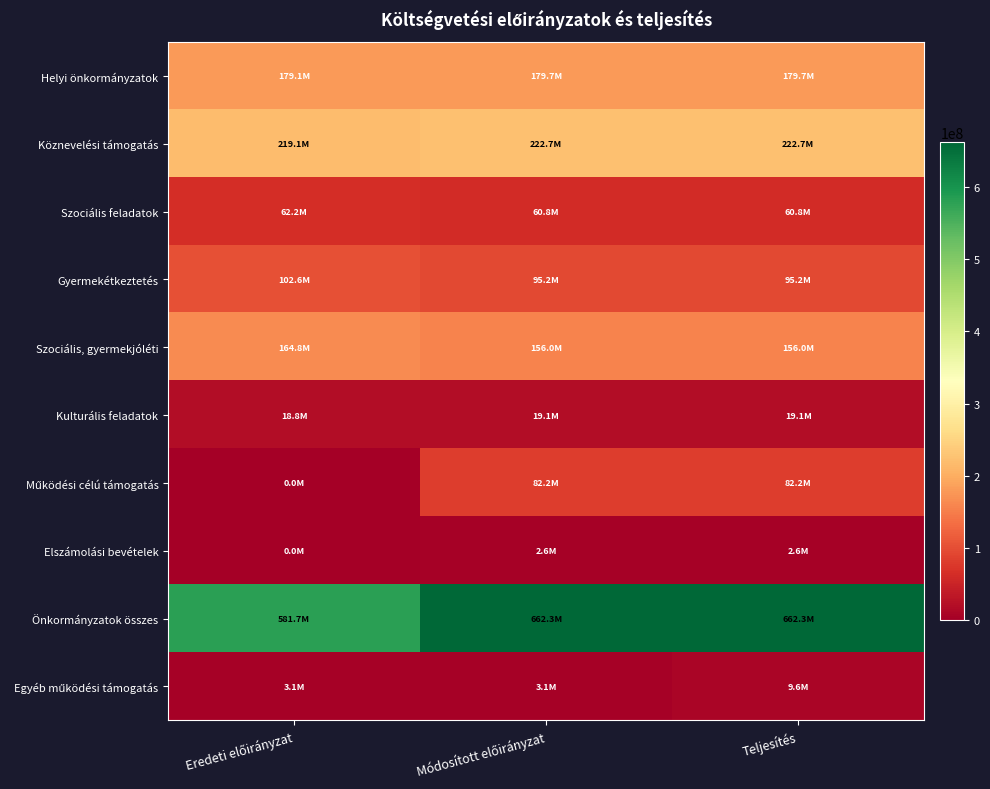

What is the spread (max minus min) of values at Eredeti előirányzat?

581746945